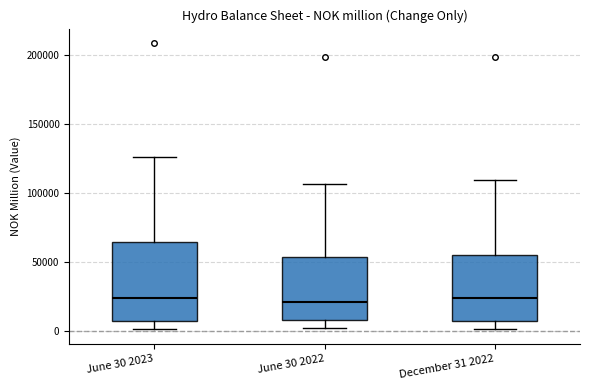

Reading left to right, transcribe this box plot: for each box, give where its median line is, the range the box spans, and where its two whiskers end, as read against the y-axis. The values are not printed on the chart, so give them approximately, as read against the axis.

June 30 2023: median 25000, box 5000 to 65000, whiskers 0 to 125000
June 30 2022: median 20000, box 10000 to 55000, whiskers 0 to 105000
December 31 2022: median 25000, box 5000 to 55000, whiskers 0 to 110000